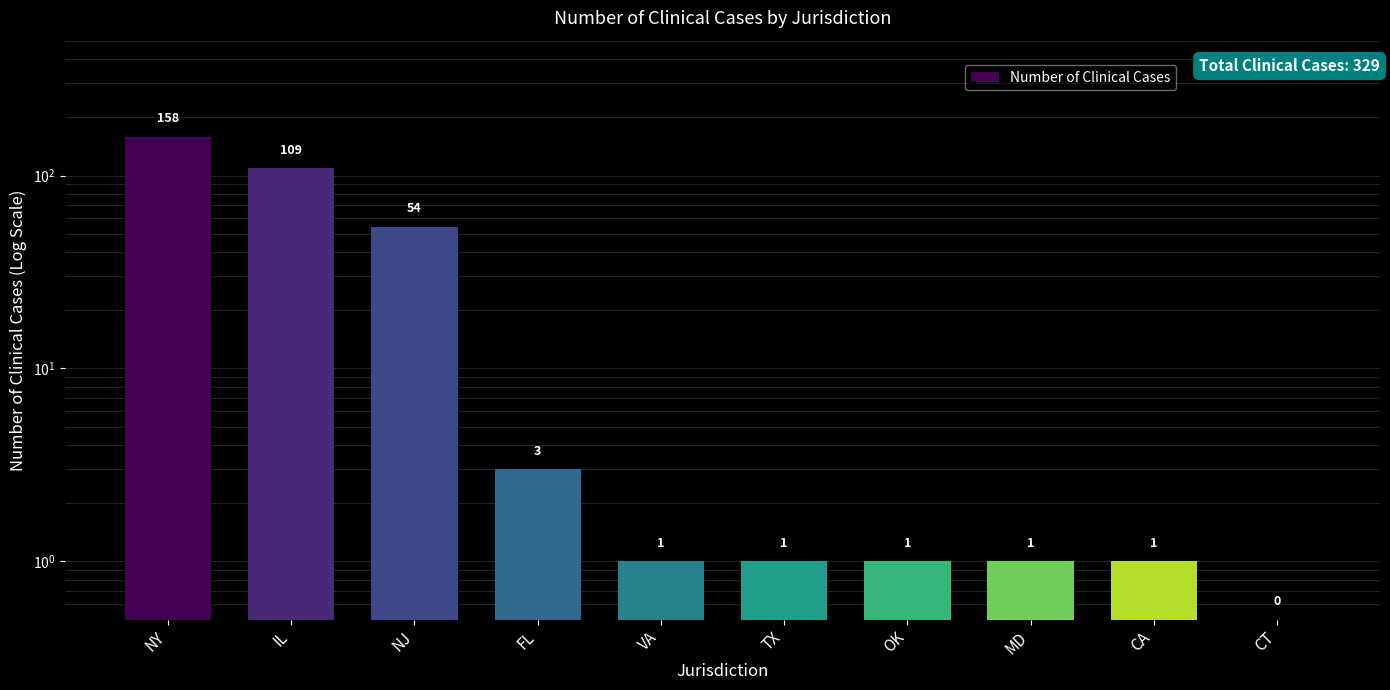

Reading right to left, extract all data points from this chart.

0.5	1.0	1.0	1.0	1.0	1.0	3.0	54.0	109.0	158.0